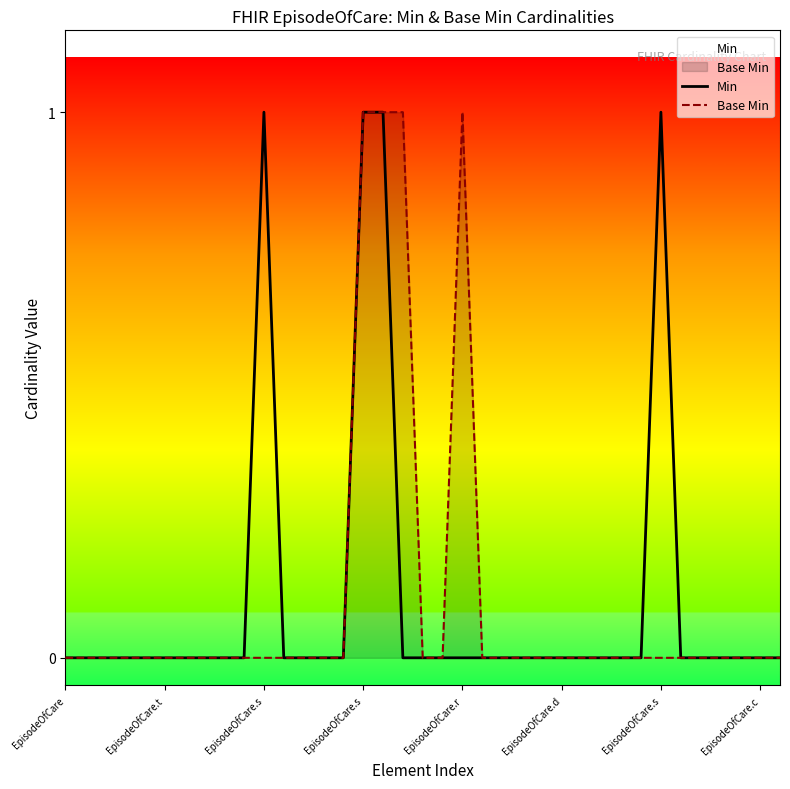

Is it true that Min equals 0 at EpisodeOfCare.s?

False